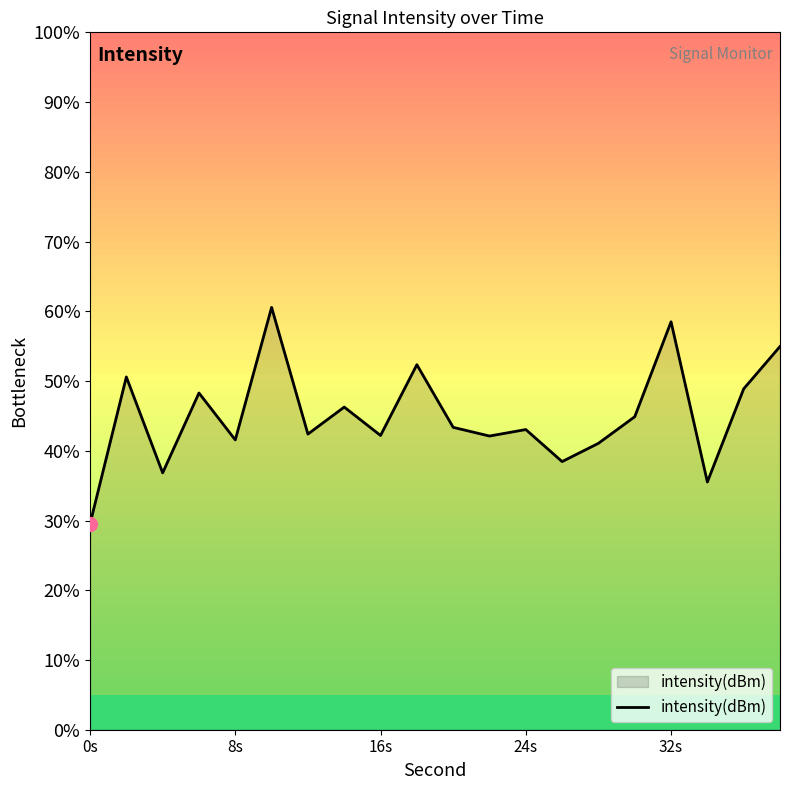

What is the maximum value shown in the chart?

60.6